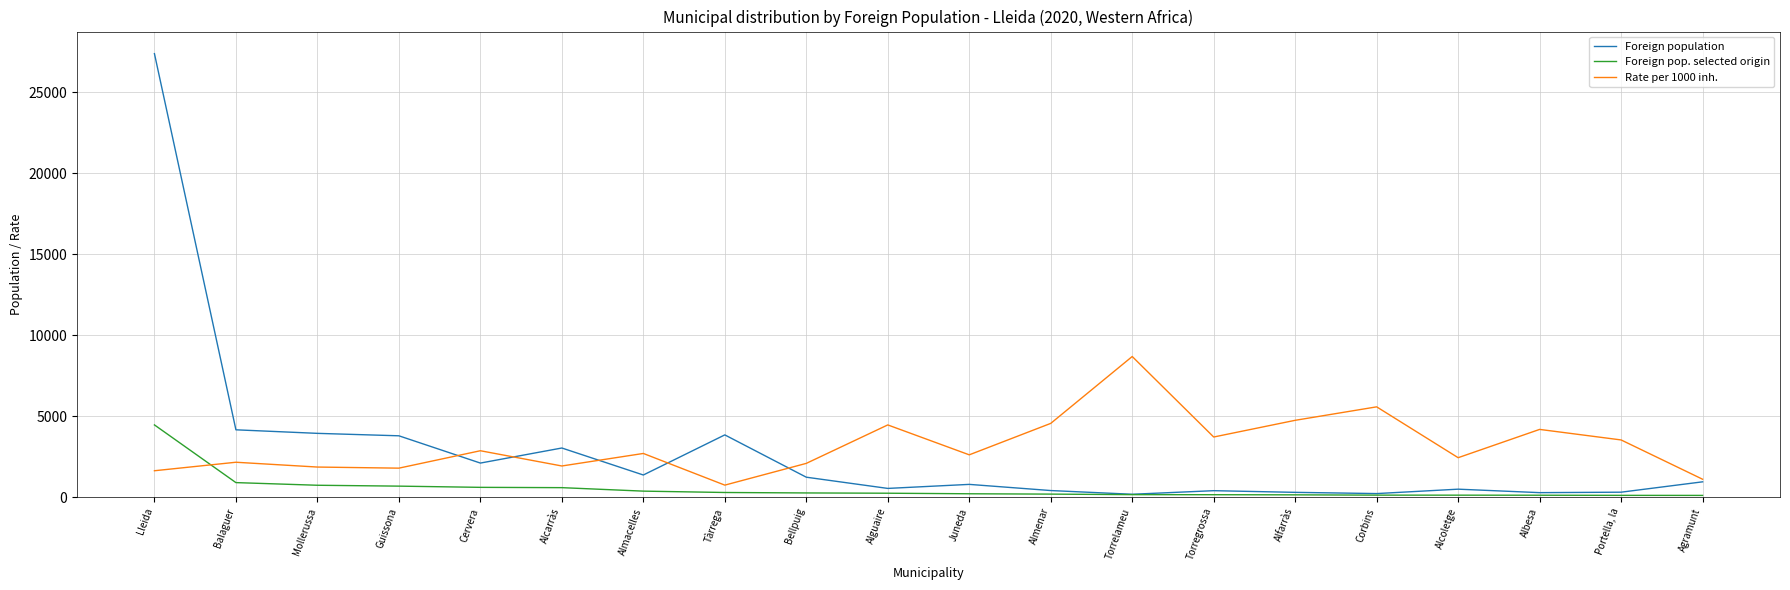

What is the difference between the maximum and minimum values in the Foreign pop. selected origin series?

4356